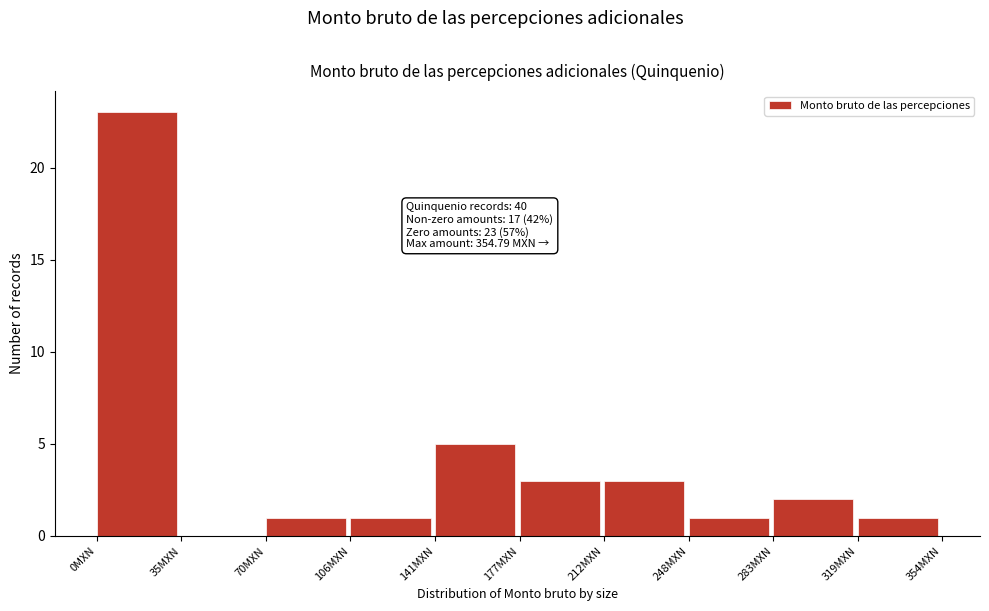

Which range on the x-axis has the tallest bar?

0 to 35